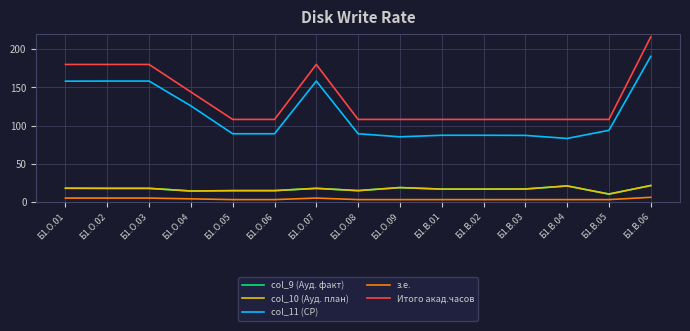

Does the chart have visible grid lines?

Yes